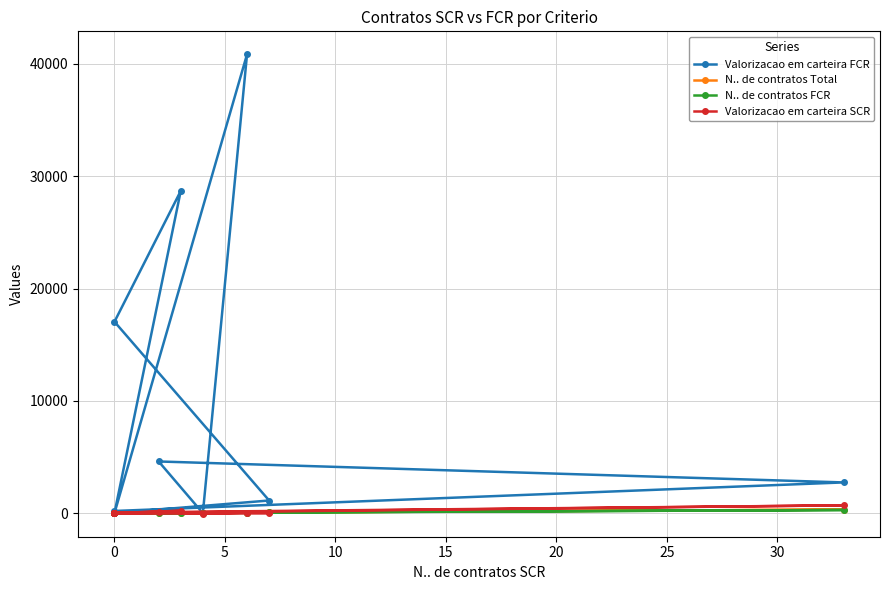

What is the total value across all series at 10?

4696.5